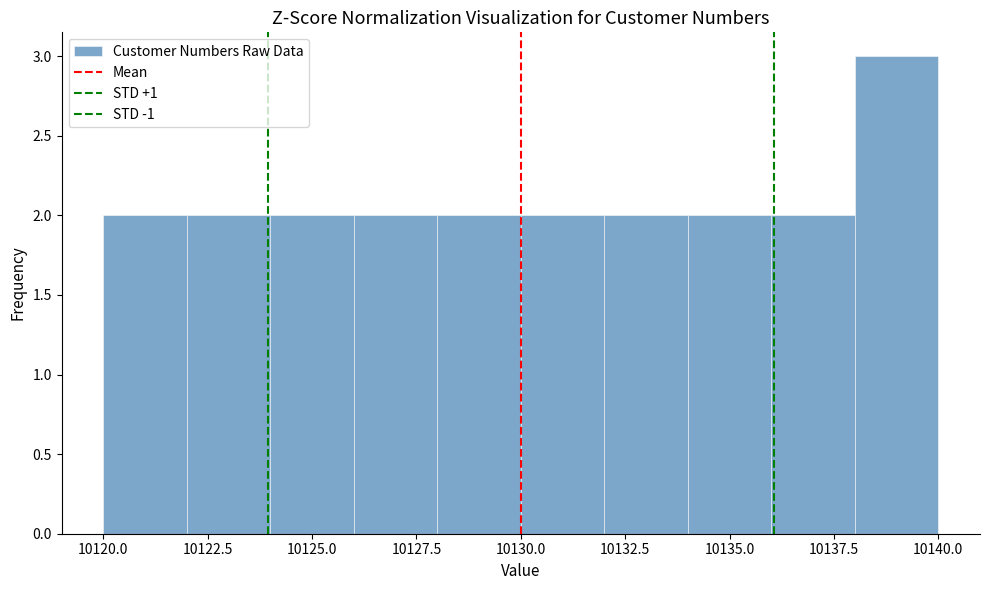

Reading left to right, list every bar in this chart as the range it spans on the x-axis followed by its height. The values are not printed on the chart, so give them approximately, as read against the axis.

10120 to 10122: 2
10122 to 10124: 2
10124 to 10126: 2
10126 to 10128: 2
10128 to 10130: 2
10130 to 10132: 2
10132 to 10134: 2
10134 to 10136: 2
10136 to 10138: 2
10138 to 10140: 3